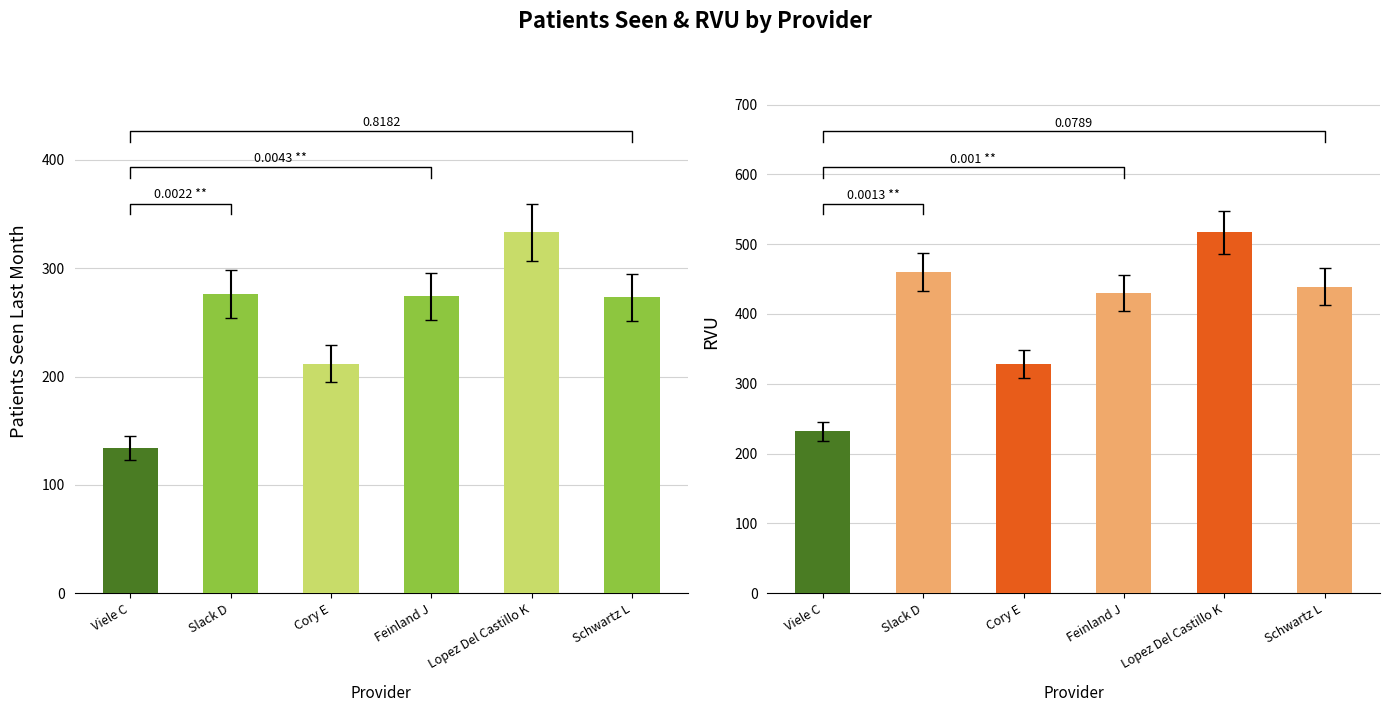

Which series has the widest spread of values?

RVU